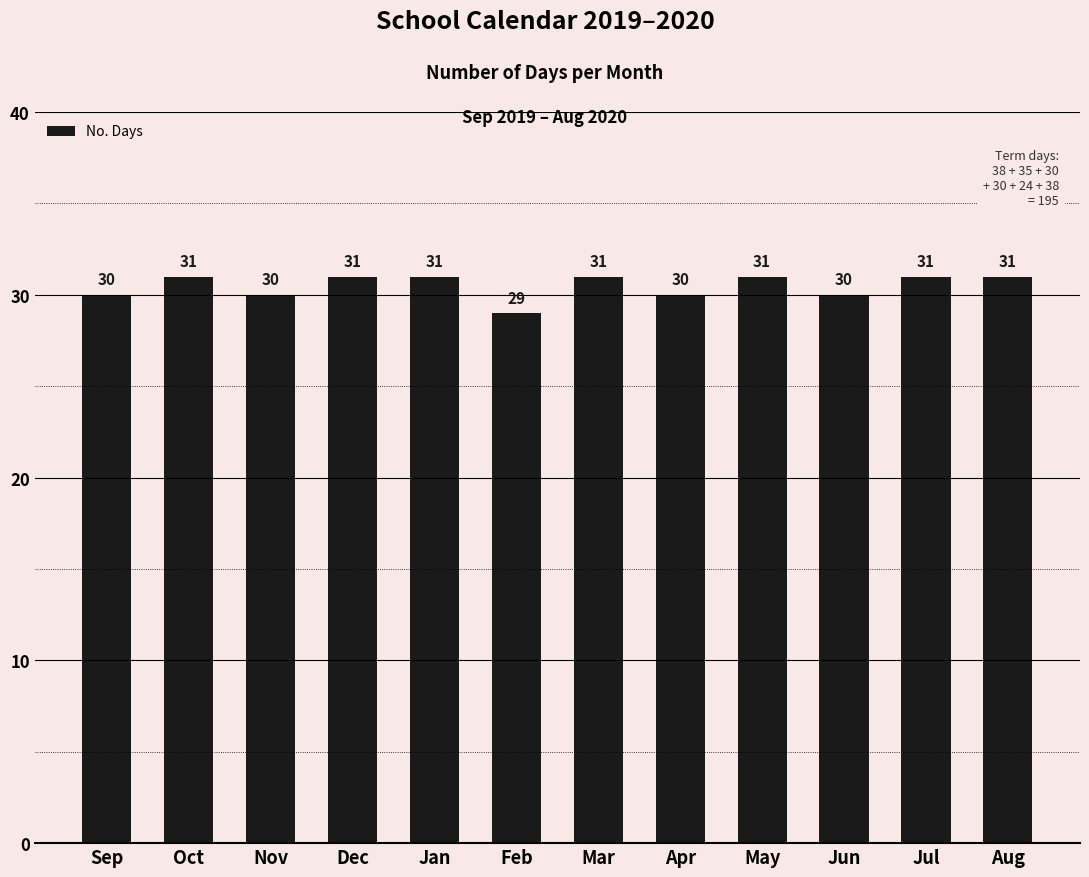

What position from the right is Feb?

7